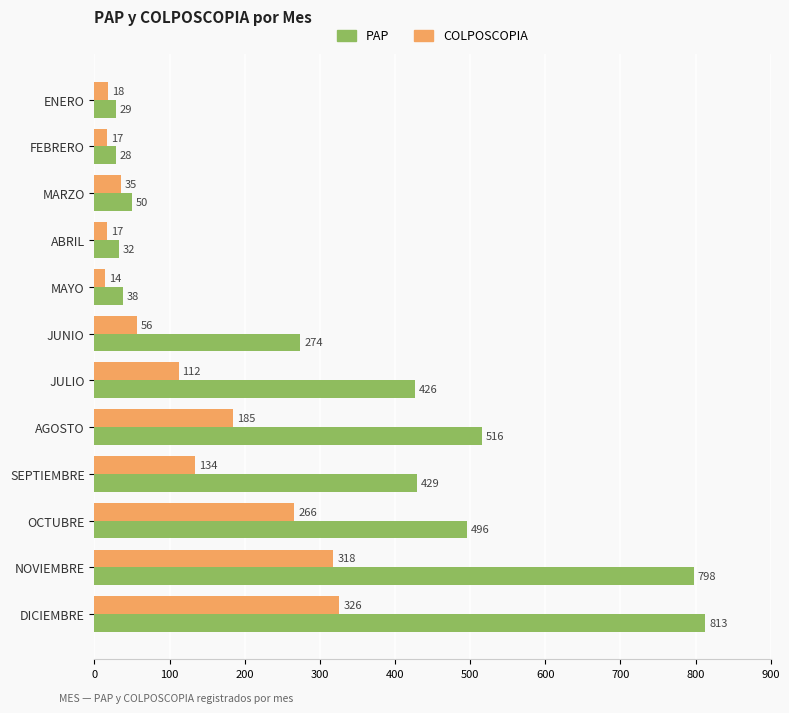

At which label is COLPOSCOPIA closest to 170?

AGOSTO